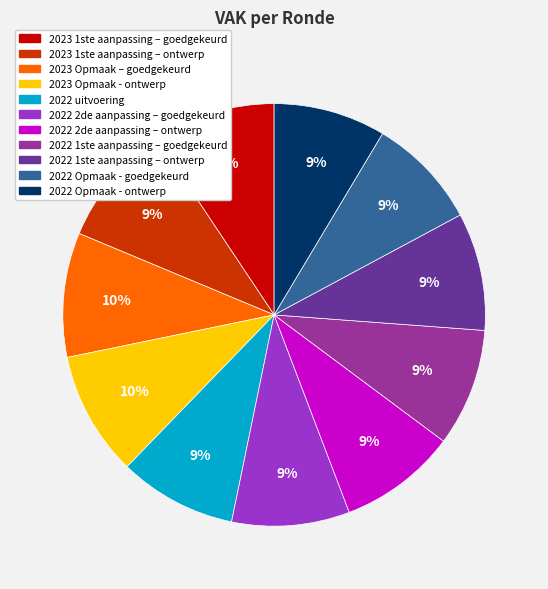

The 2023 Opmaak - ontwerp slice represents 17% of the pie. True or false?

False